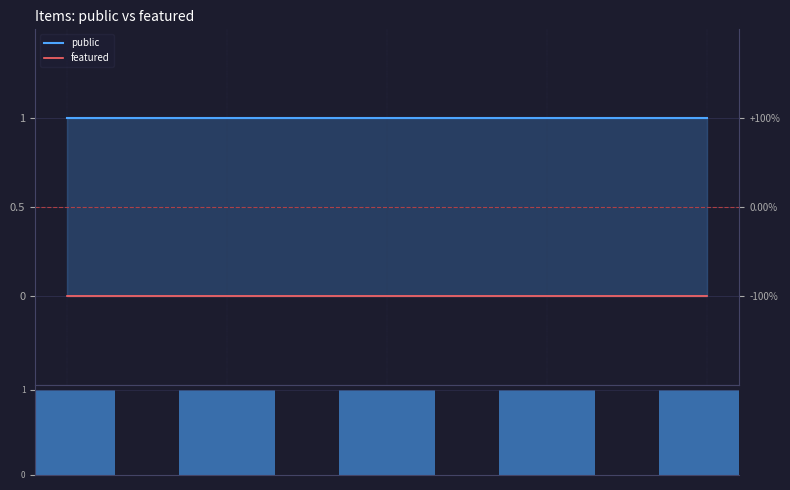

What is the total value across all series at tca0057?

2